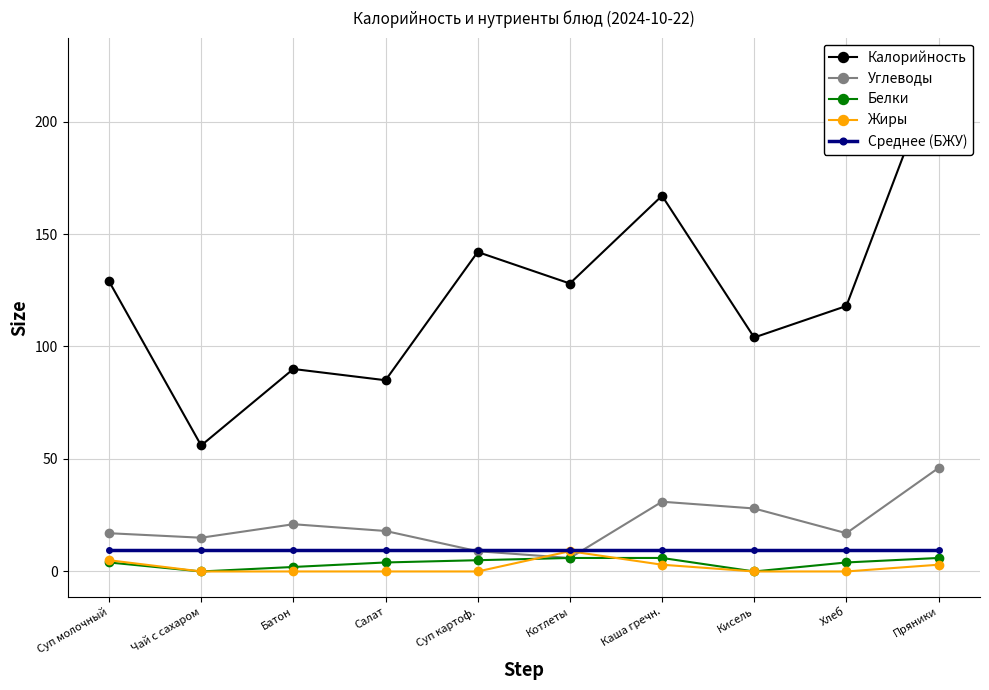

How many data points does each series have?

10